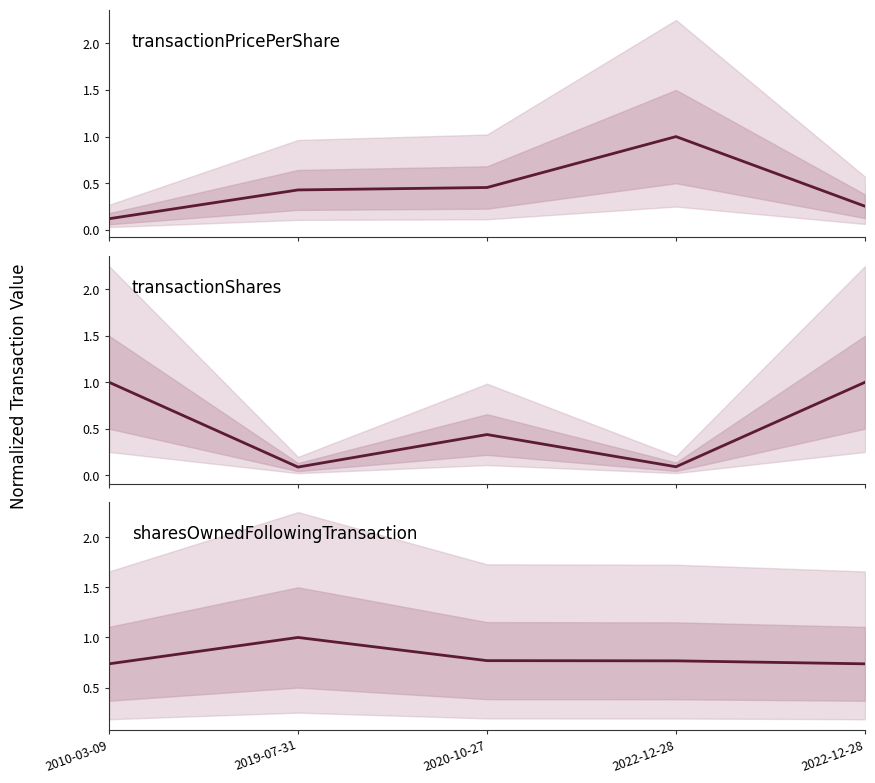

What is the sum of all transactionPricePerShare values?

2.3